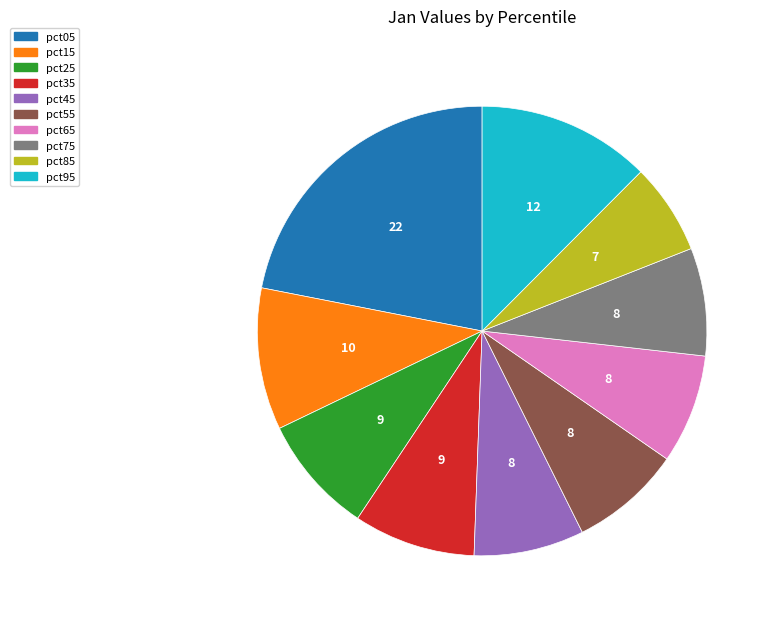

Which slice is the largest?

pct05